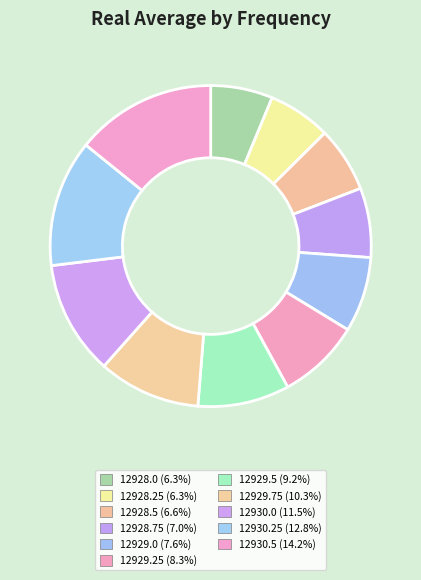

How many segments does this pie chart have?

11